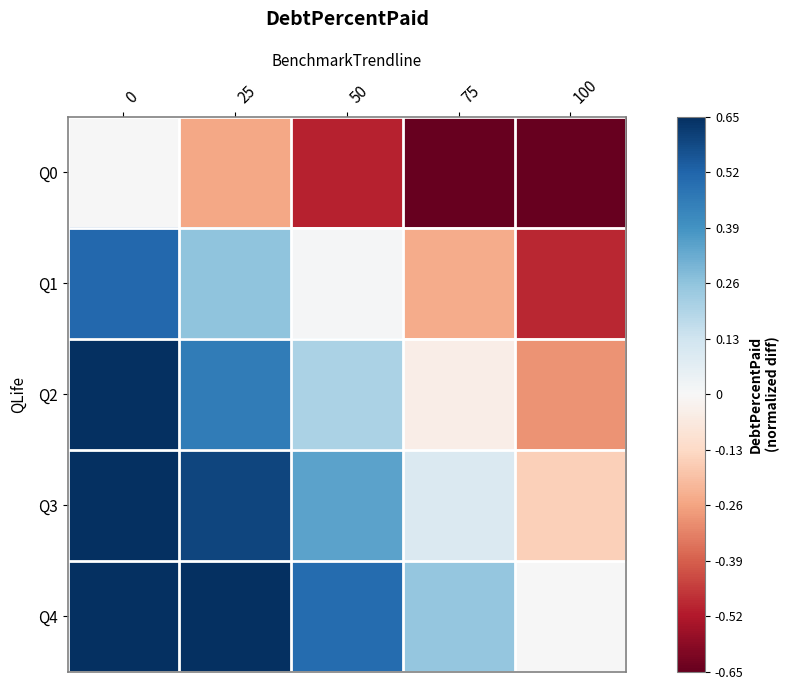

Reading right to left, list all the values displayed in this chart.

Q0: 100=-1.0	75=-0.8	50=-0.5	25=-0.2	0=0.0
Q1: 100=-0.5	75=-0.2	50=0.0	25=0.3	0=0.5
Q2: 100=-0.3	75=-0.0	50=0.2	25=0.5	0=0.7
Q3: 100=-0.2	75=0.1	50=0.3	25=0.6	0=0.8
Q4: 100=0.0	75=0.2	50=0.5	25=0.8	0=1.0